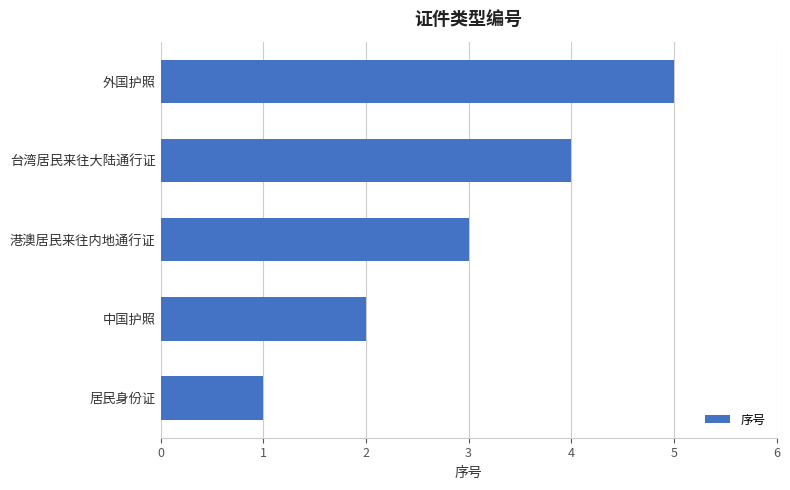

Does the chart contain any negative values?

No